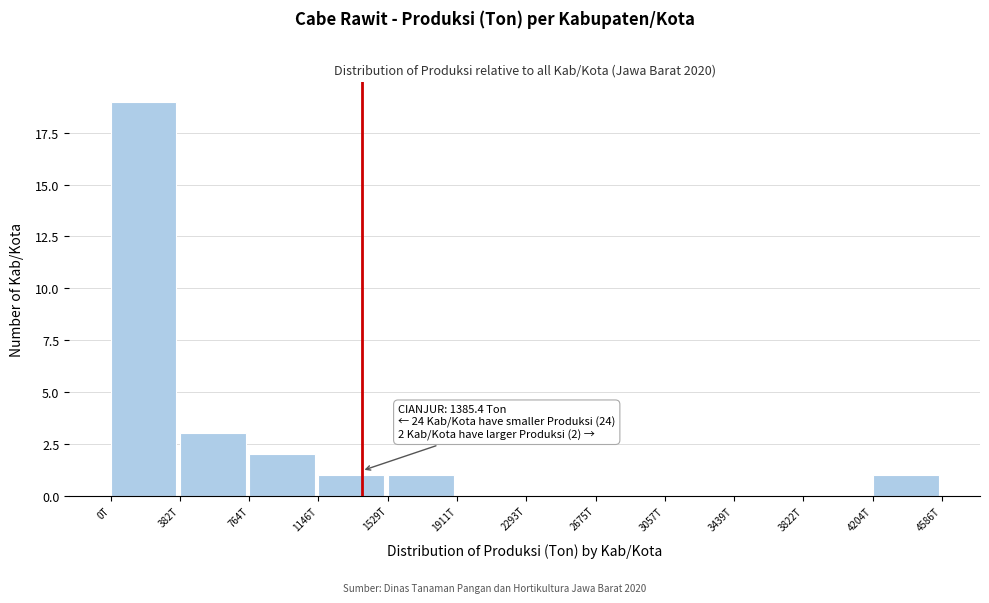

Reading right to left, what are all the values shown in this chart?

4204T=1	3822T=0	3439T=0	3057T=0	2675T=0	2293T=0	1911T=0	1529T=1	1146T=1	764T=2	382T=3	0T=19